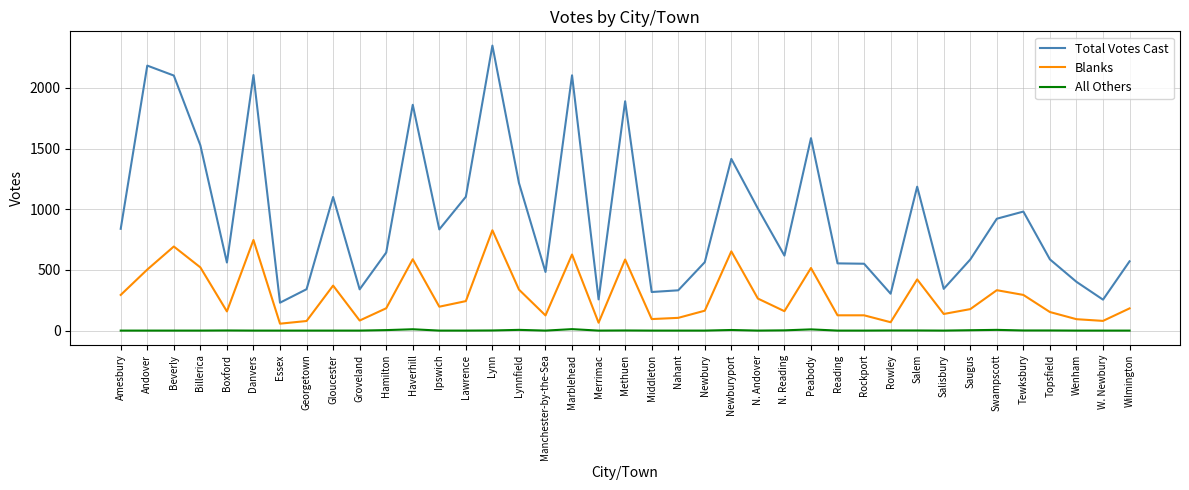

What is the difference between the maximum and minimum values in the All Others series?

12